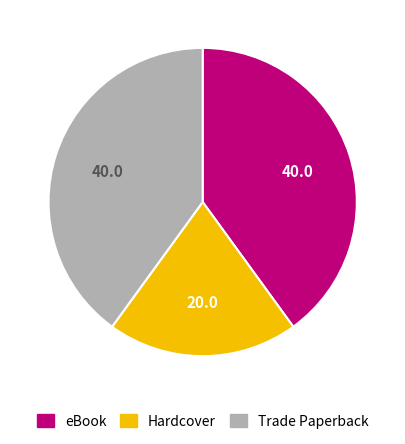

Does Hardcover account for over 50% of the chart?

No